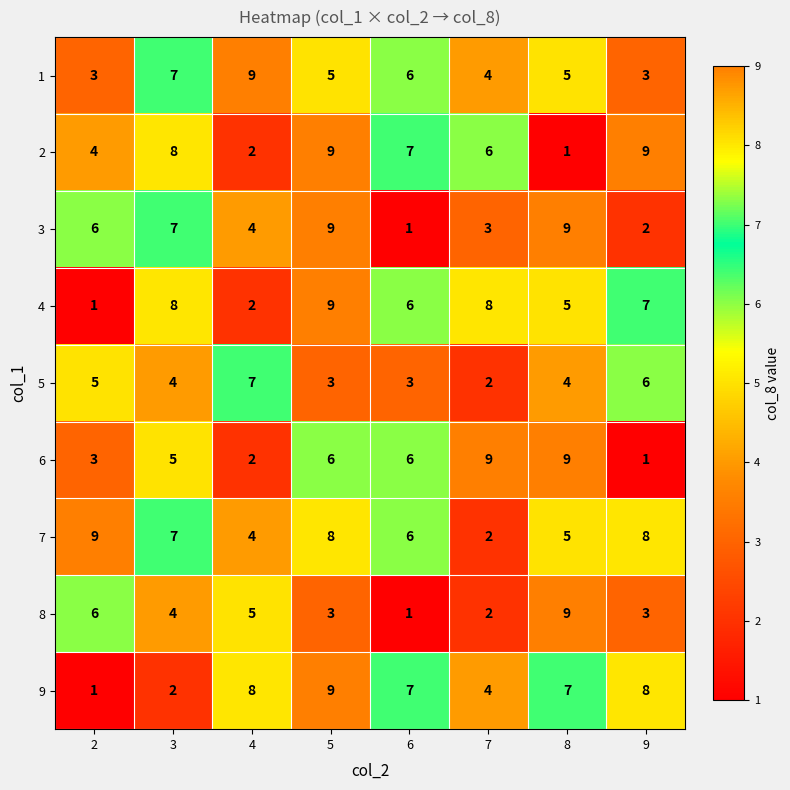

Count the 4 values in the range 5 to 8.

5